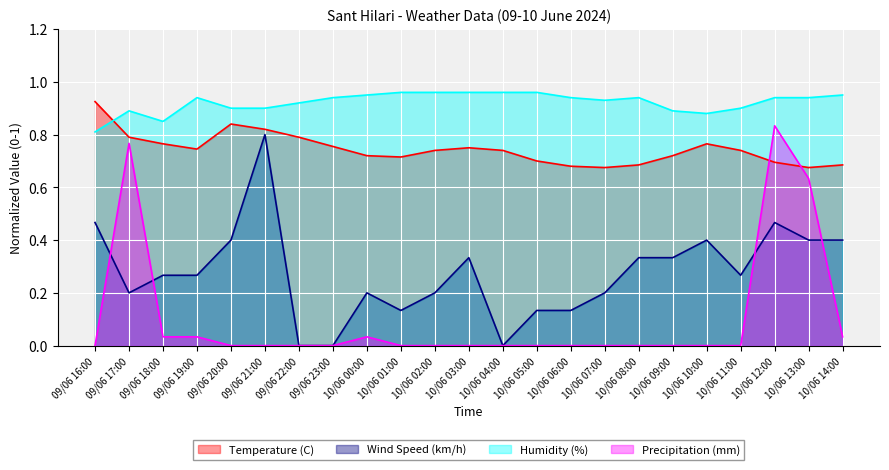

What is the highest value of the Temperature (C) series?

0.9